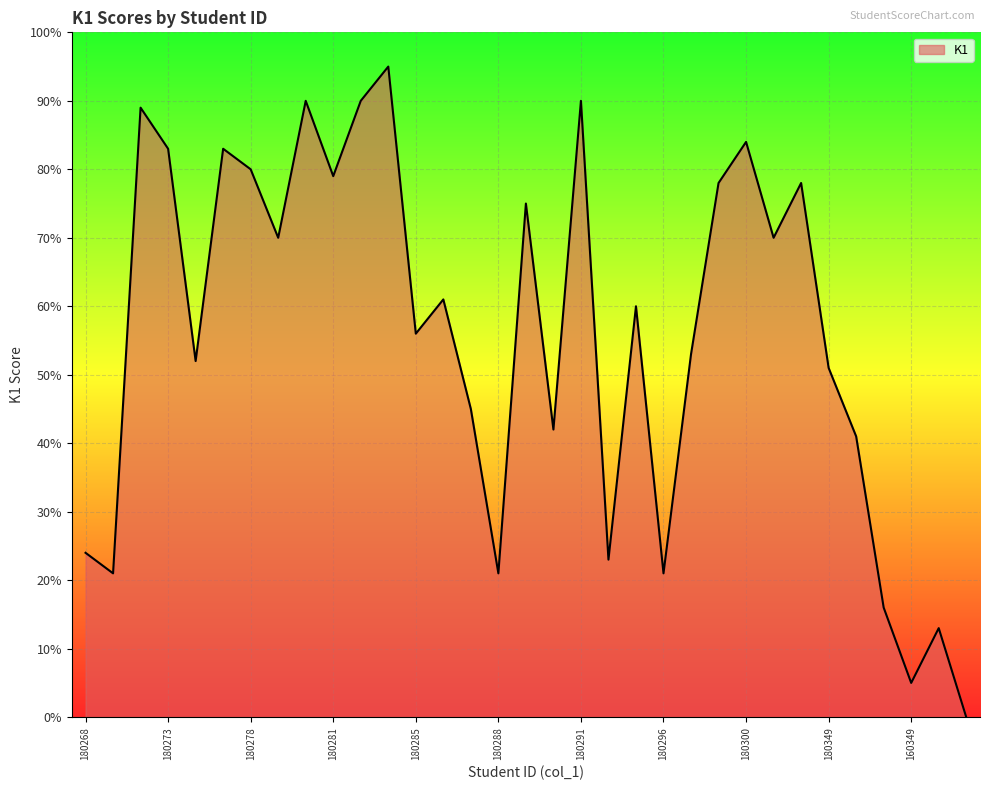

What is the maximum value shown in the chart?

95